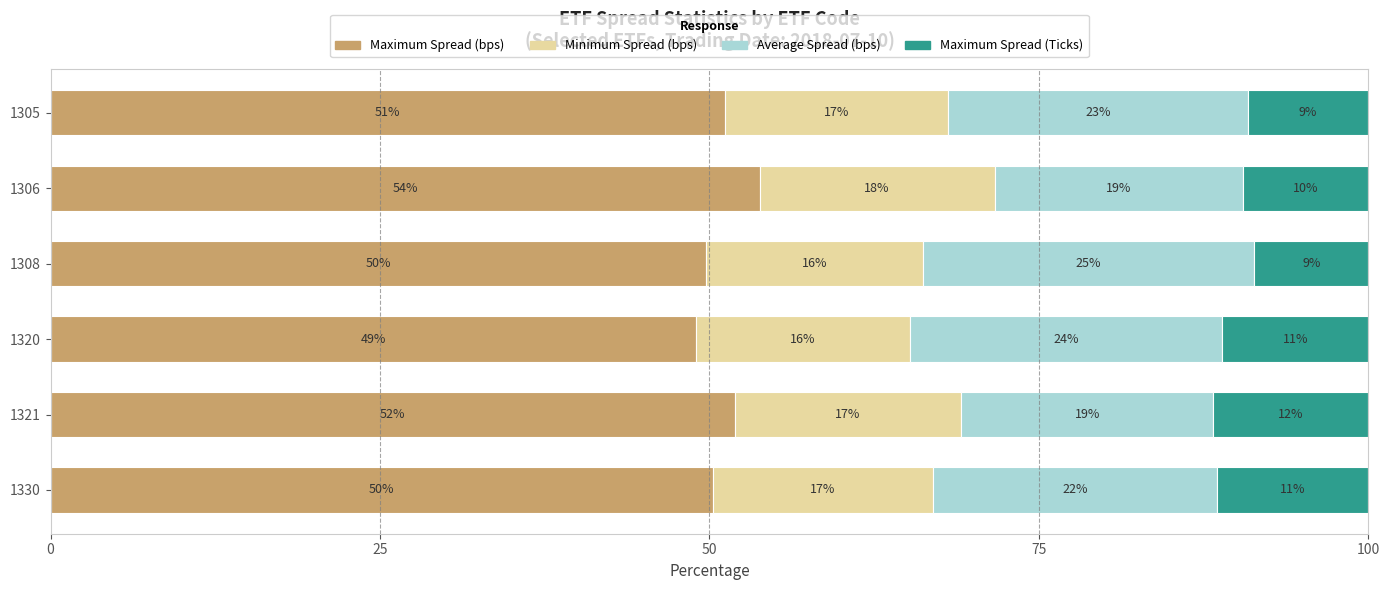

What are all the series names shown in the legend?

Maximum Spread (bps), Minimum Spread (bps), Average Spread (bps), Maximum Spread (Ticks)